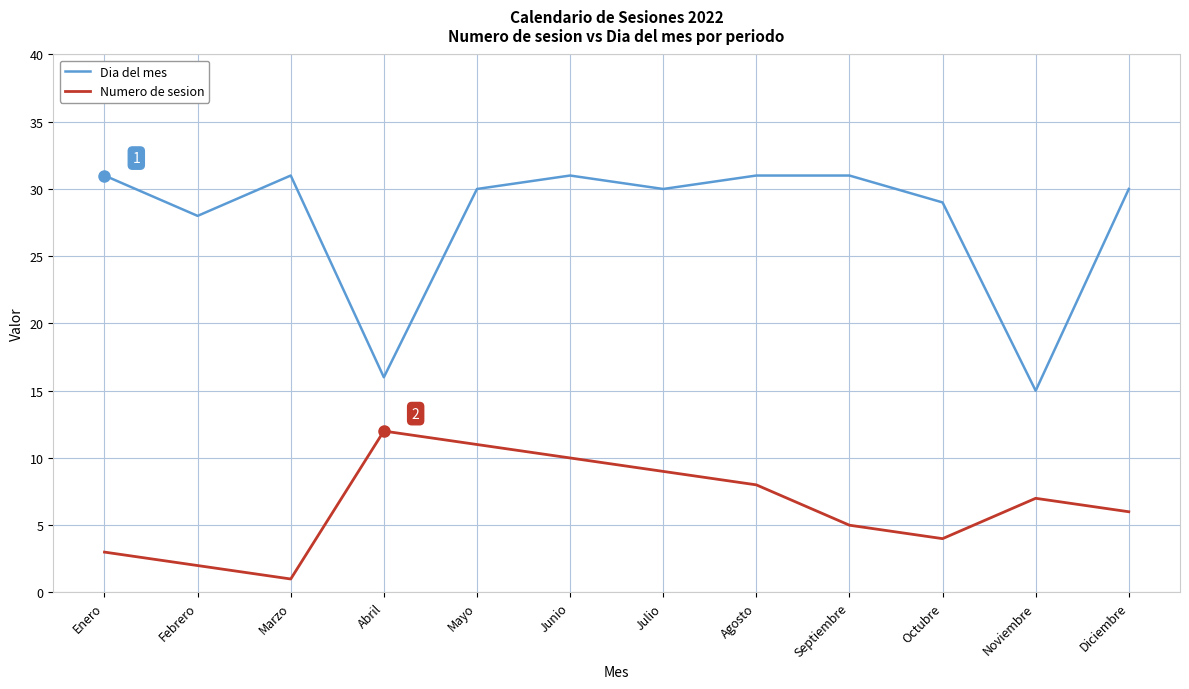

What position from the left is Mayo?

5